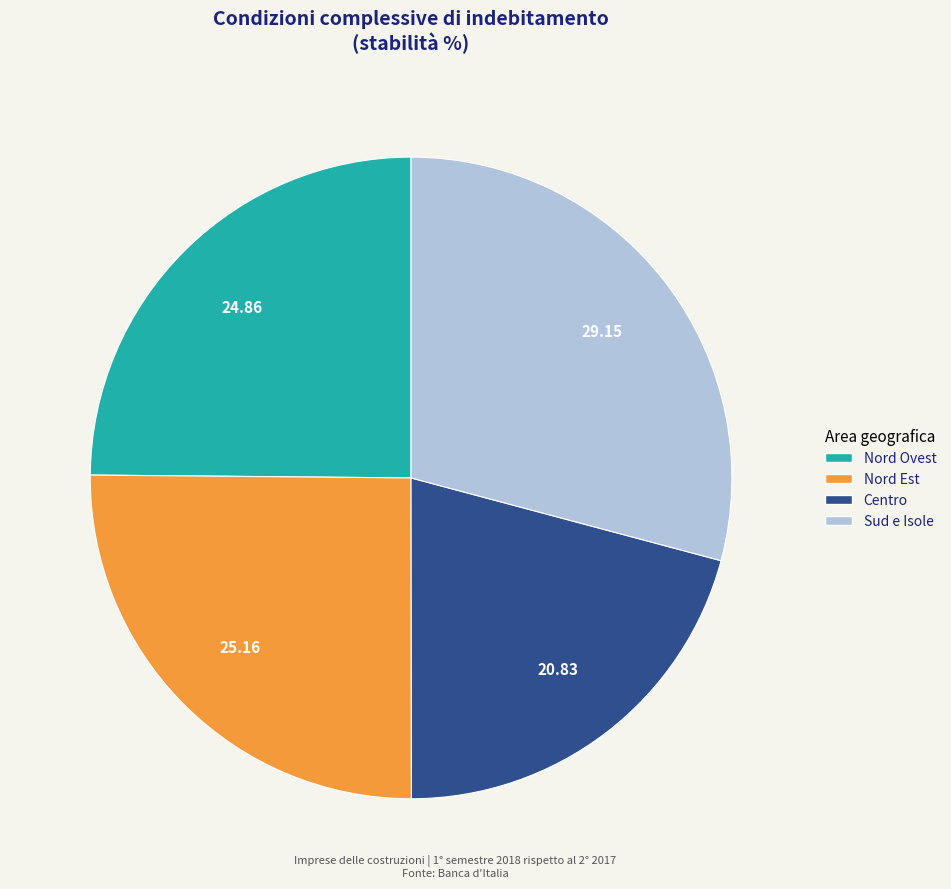

Which has a higher value, Sud e Isole or Centro?

Sud e Isole